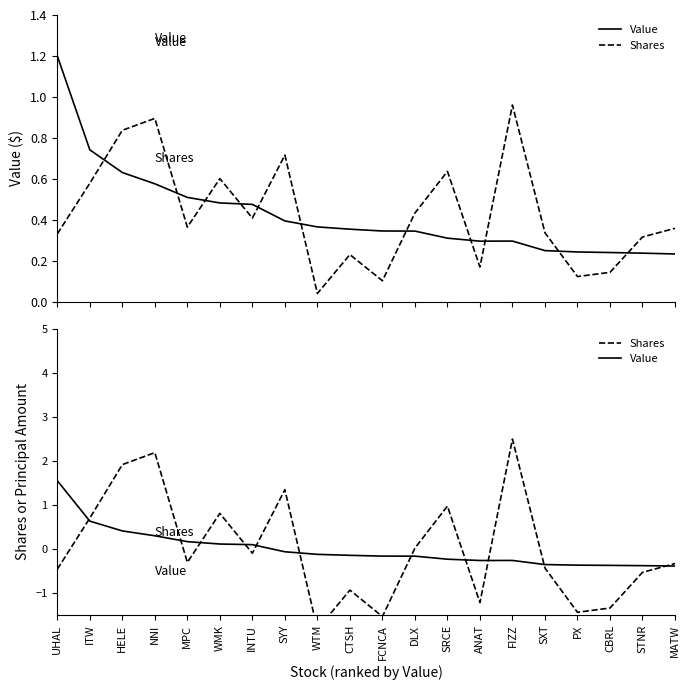

How many intersections are there between Value and Shares?

11